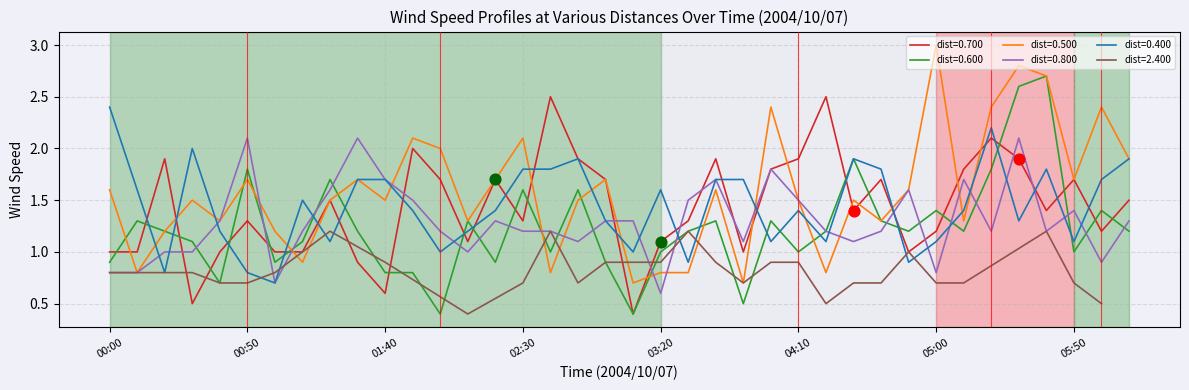

What is the minimum value for dist=0.600?

0.4